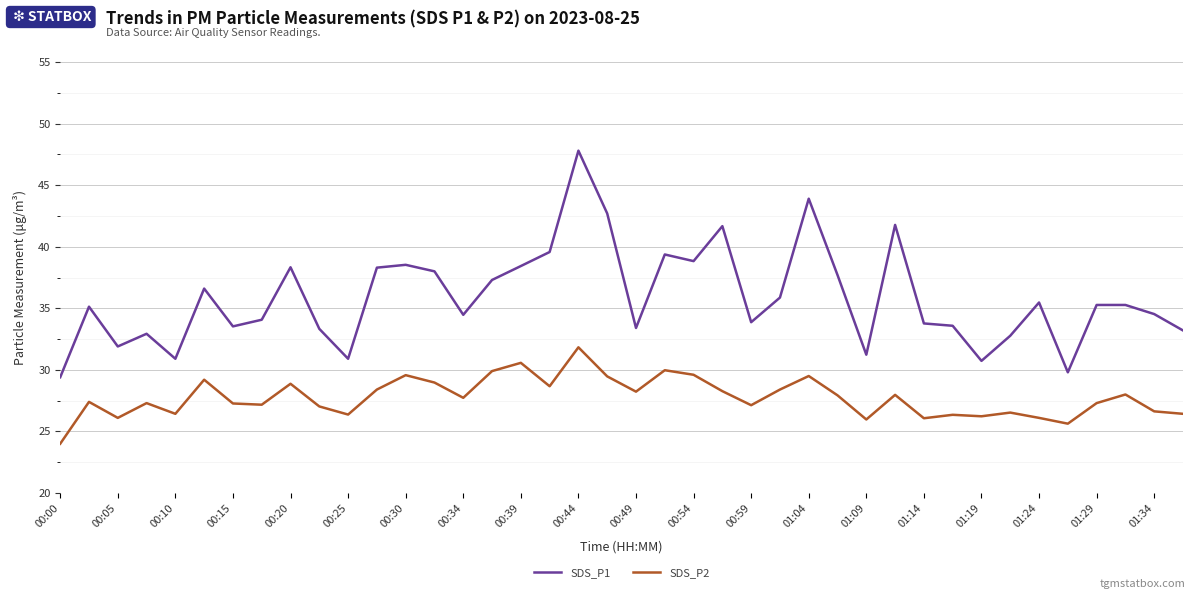

True or false: SDS_P1 and SDS_P2 intersect in this chart.

False